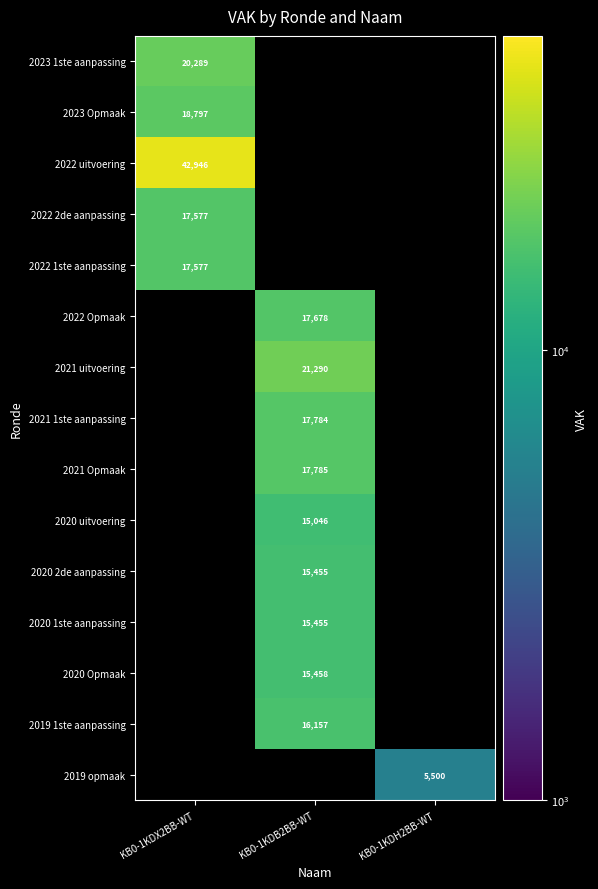

The 2021 Opmaak series shows 17785 at KB0-1KDB2BB-WT. True or false?

True